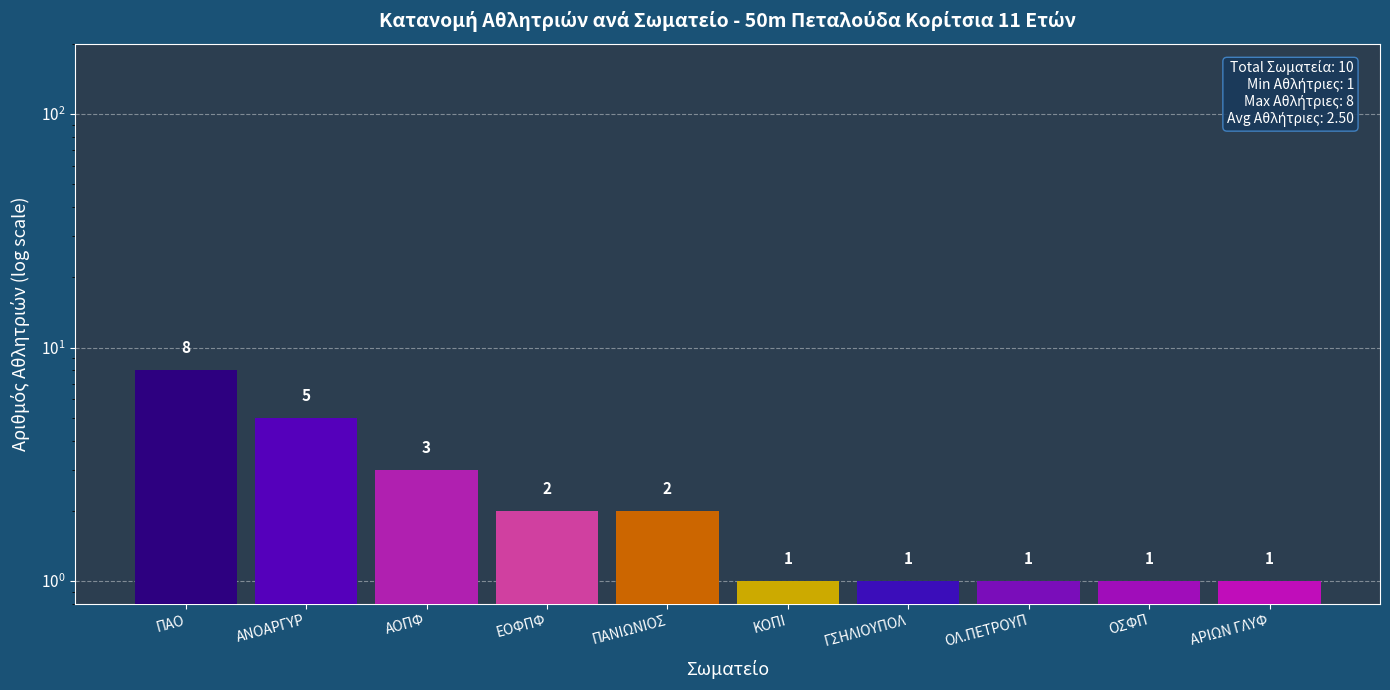

What is the change in value from ΑΟΠΦ to ΚΟΠΙ?

-2